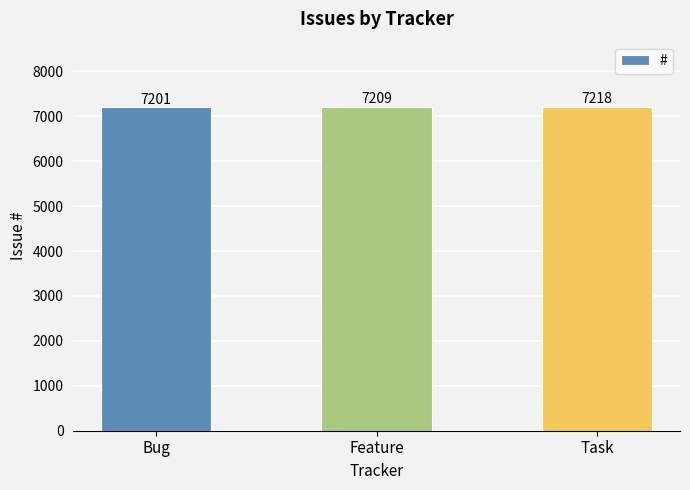

What is the difference between the maximum and minimum values?

17